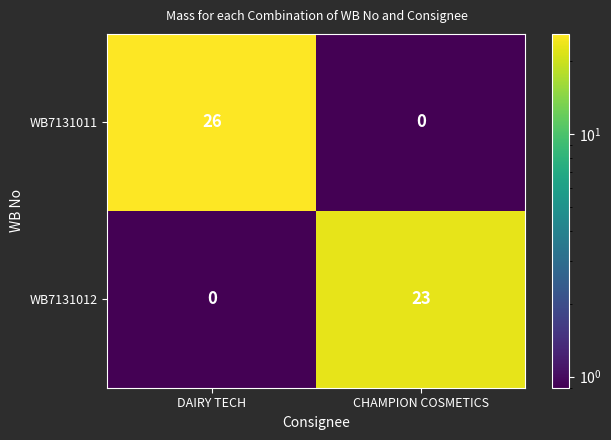

The WB7131012 series shows 0 at DAIRY TECH. True or false?

True